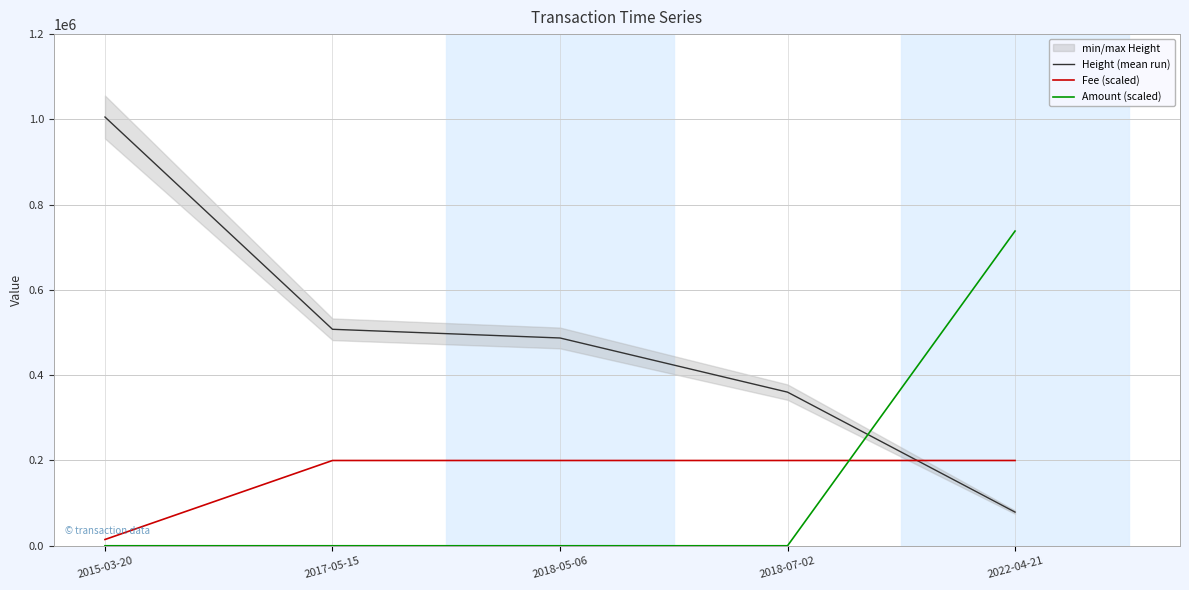

What is the label of the 3rd point from the right?

2018-05-06